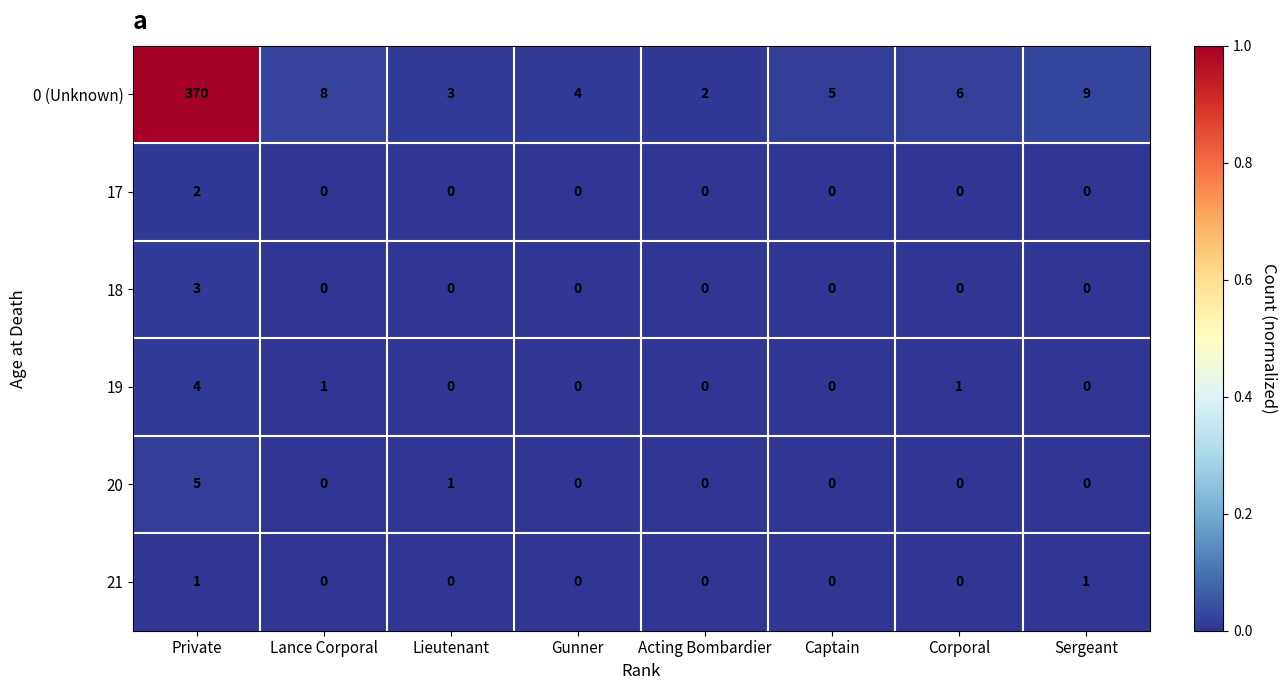

Which series has the widest spread of values?

0 (Unknown)